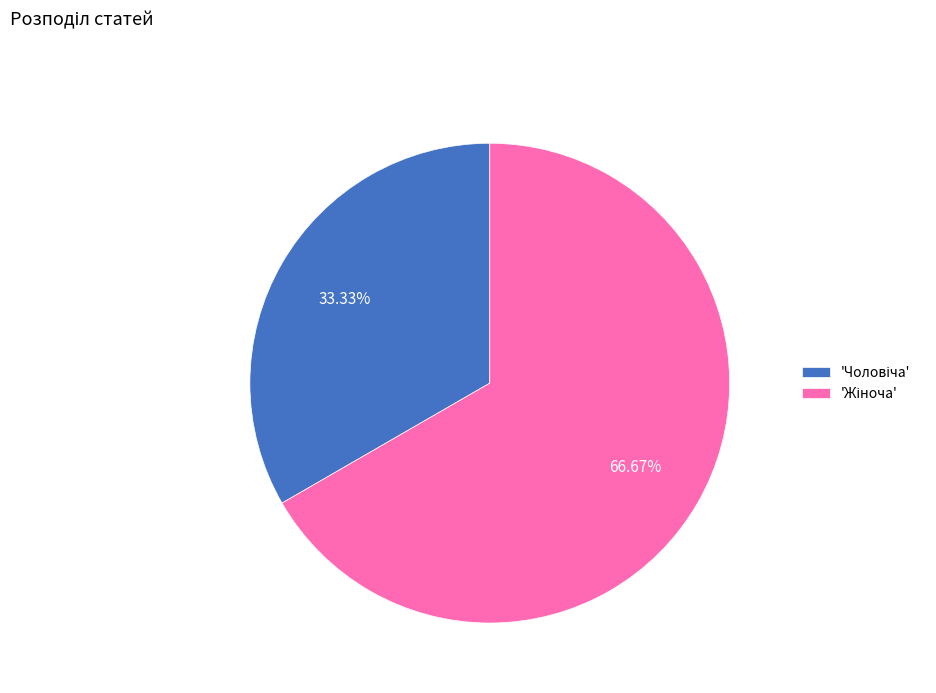

Count the number of slices in the pie.

2